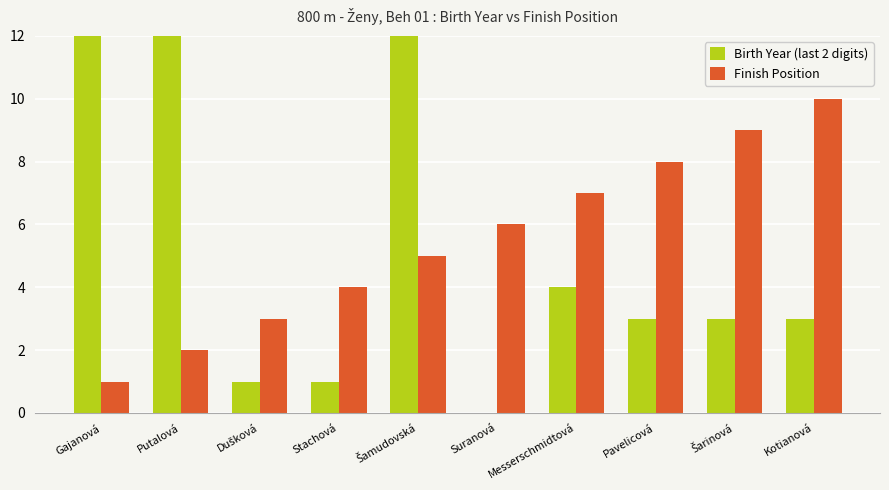

Reading left to right, transcribe all the data shown in this chart.

Birth Year (last 2 digits): 99	88	1	1	89	0	4	3	3	3
Finish Position: 1	2	3	4	5	6	7	8	9	10